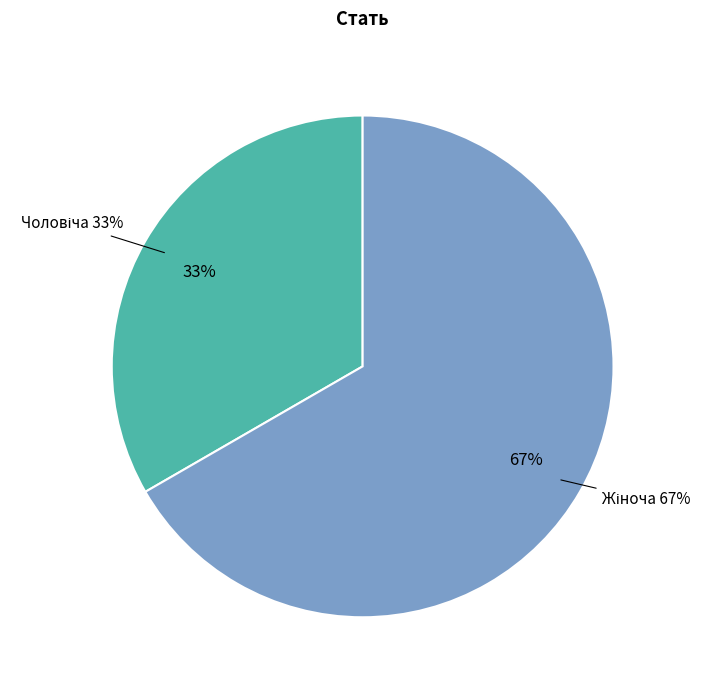

Is there any slice that represents more than half of the pie?

Yes